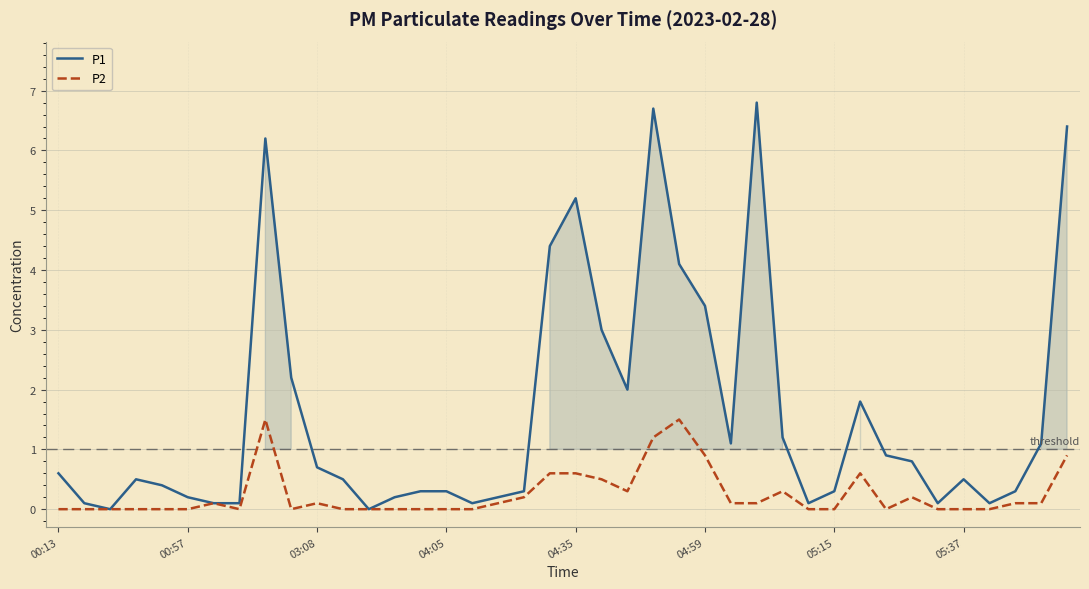

Rank the series by their maximum value, from highest to lowest.

P1, P2